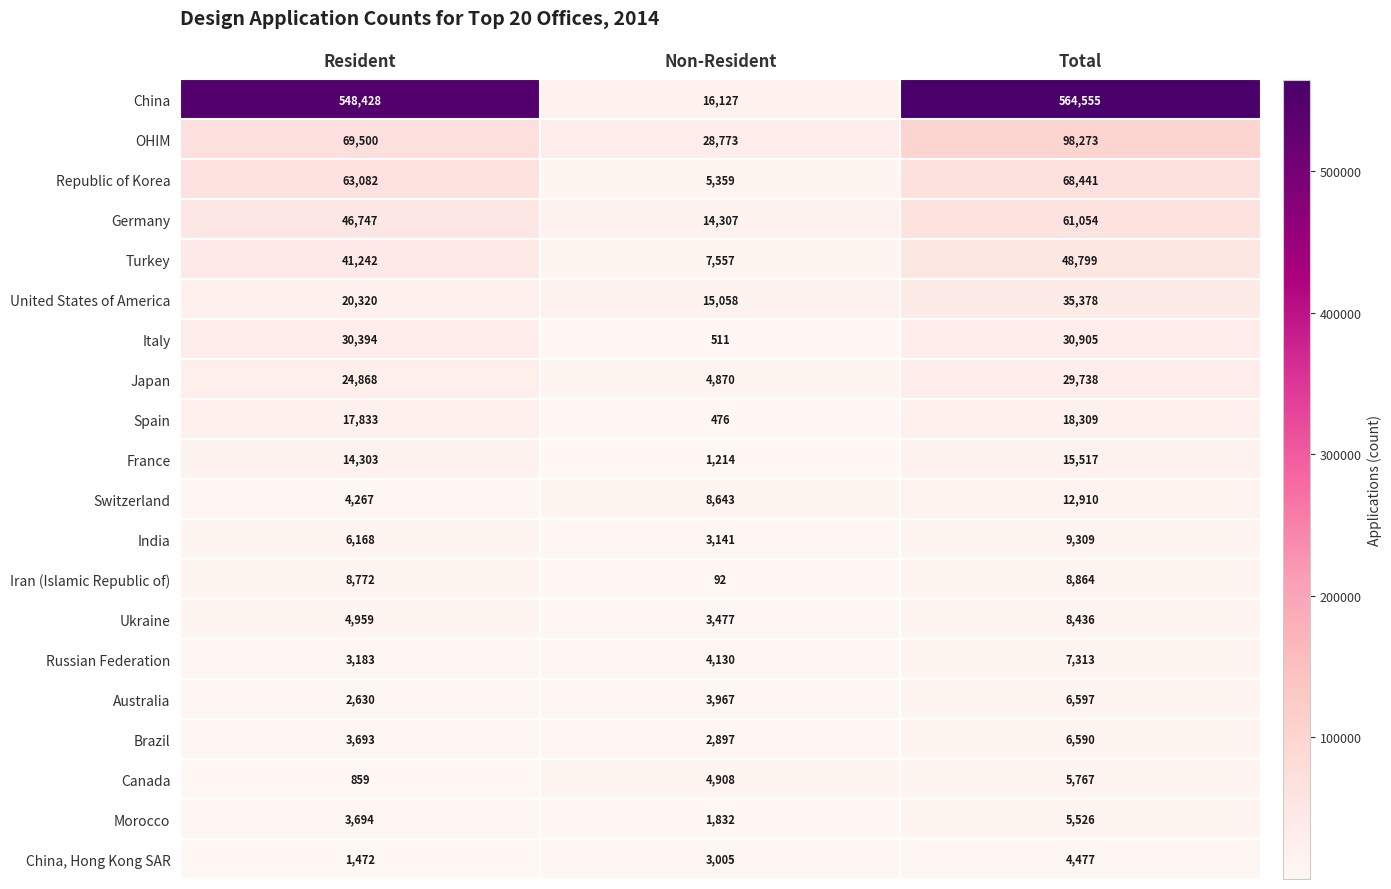

Which series has the largest total across all categories?

China